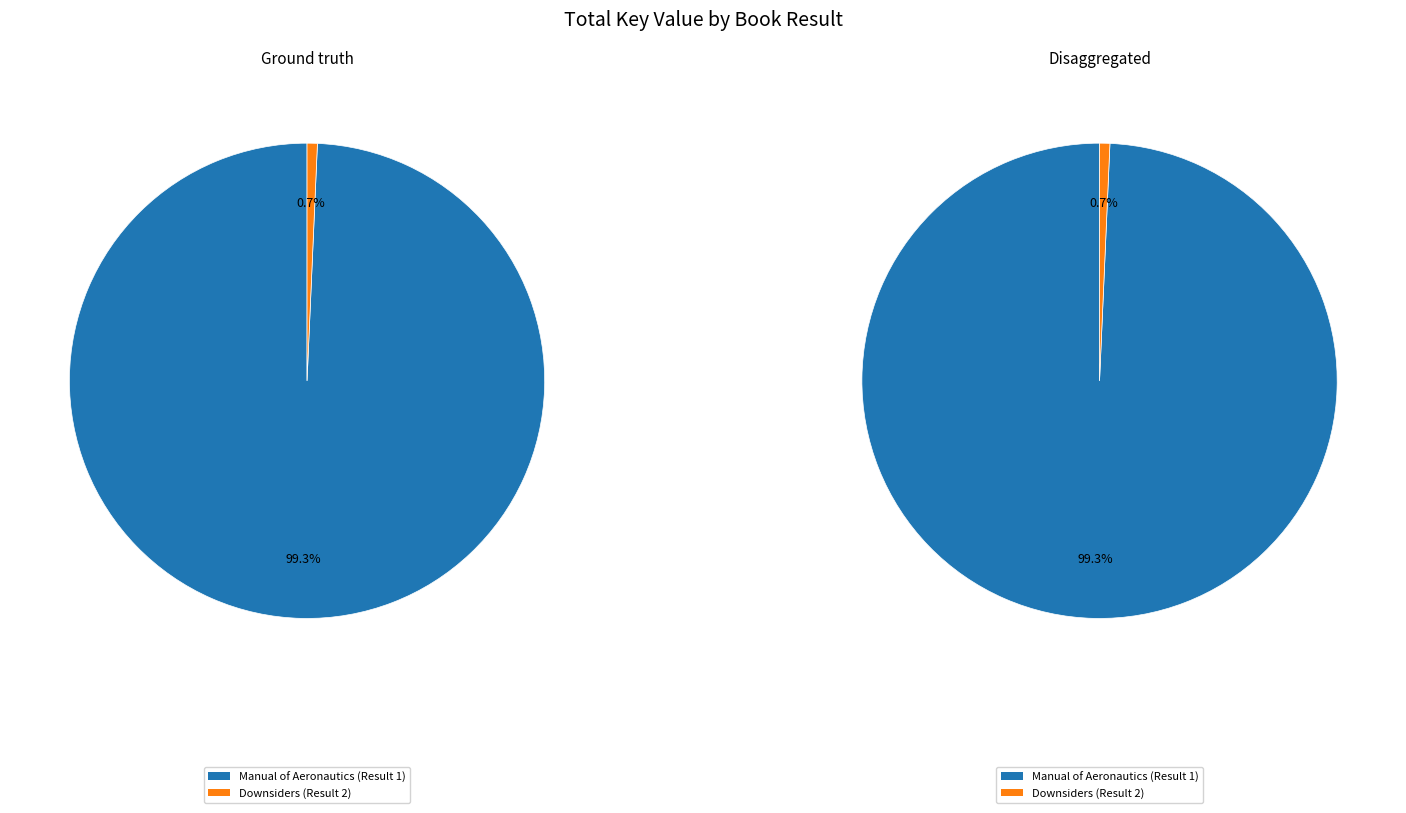

The Downsiders (Result 2) slice represents 9% of the pie. True or false?

False